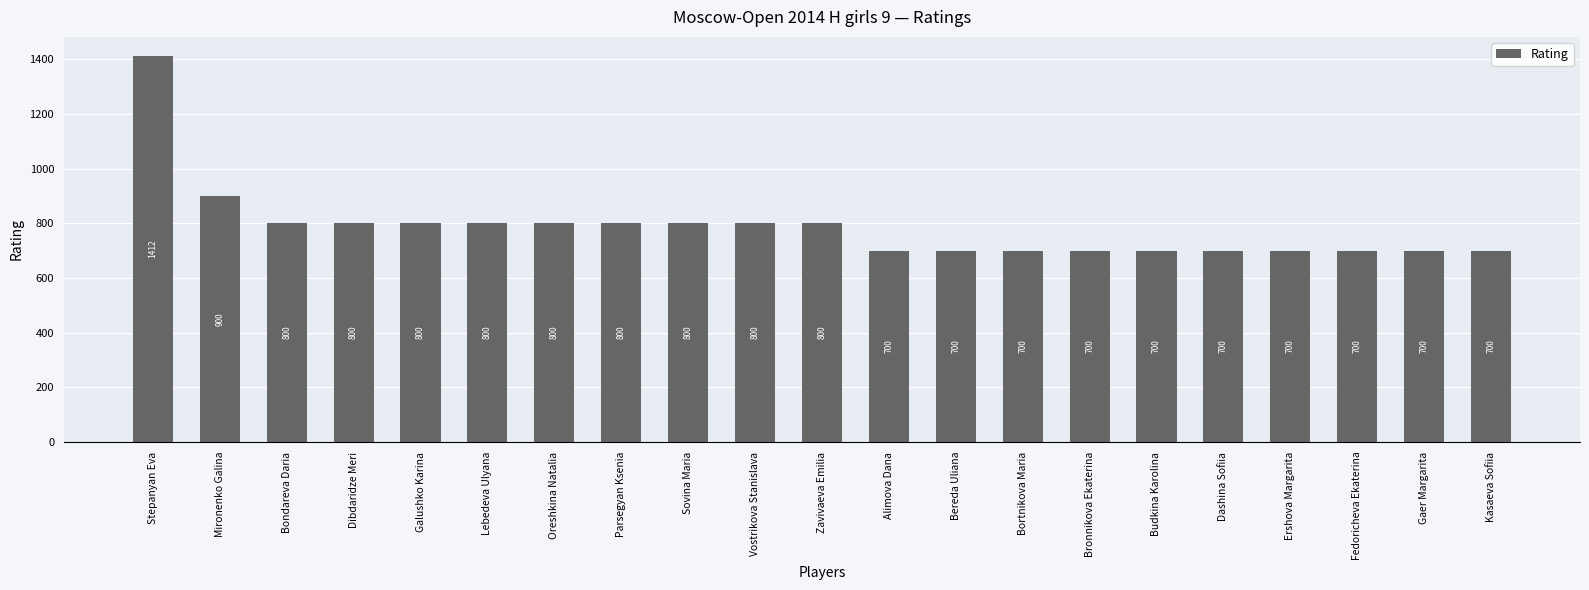

Which has a higher value, Galushko Karina or Fedoricheva Ekaterina?

Galushko Karina